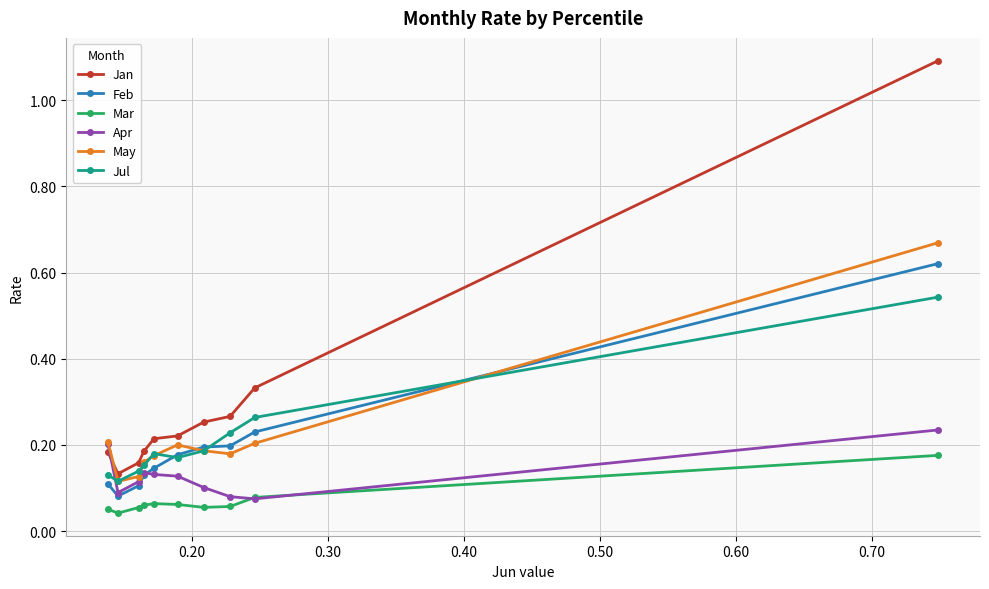

True or false: Feb and Jan cross at least once.

False